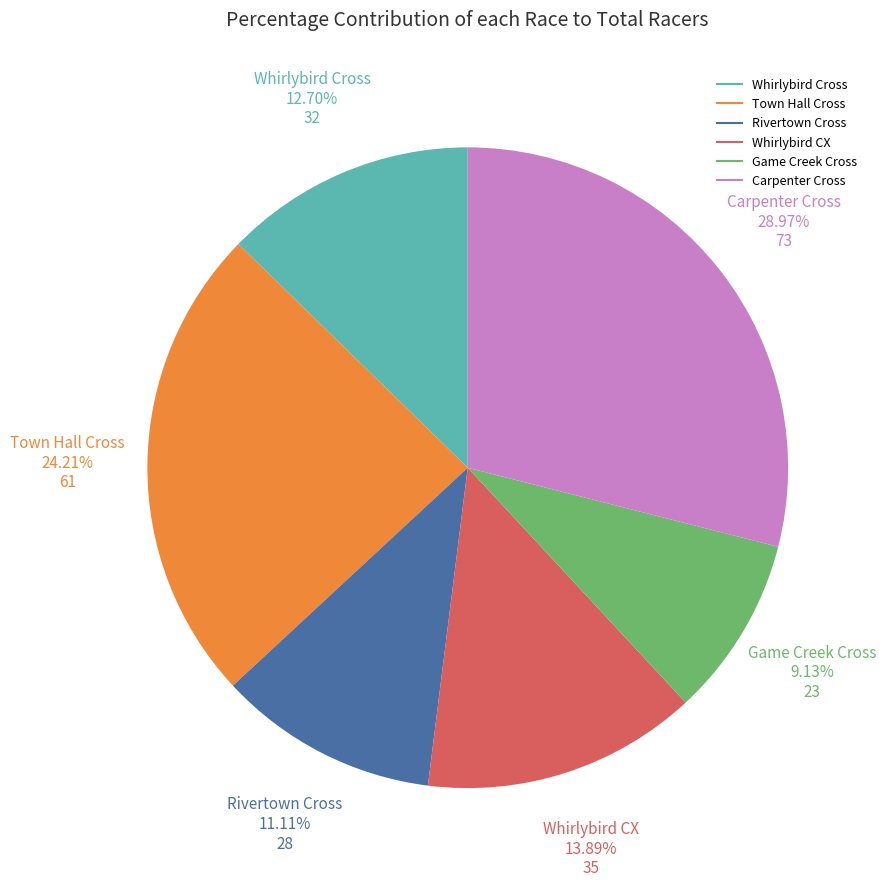

Is it true that Whirlybird CX is 8% of the pie?

False